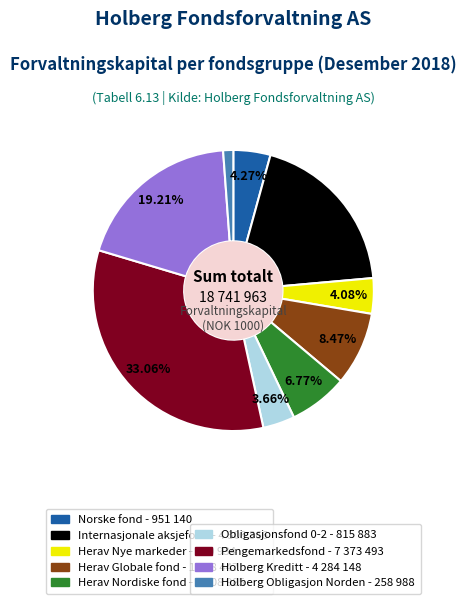

To the nearest percent, what is the difference between the largest and smallest slice percentages?

32%